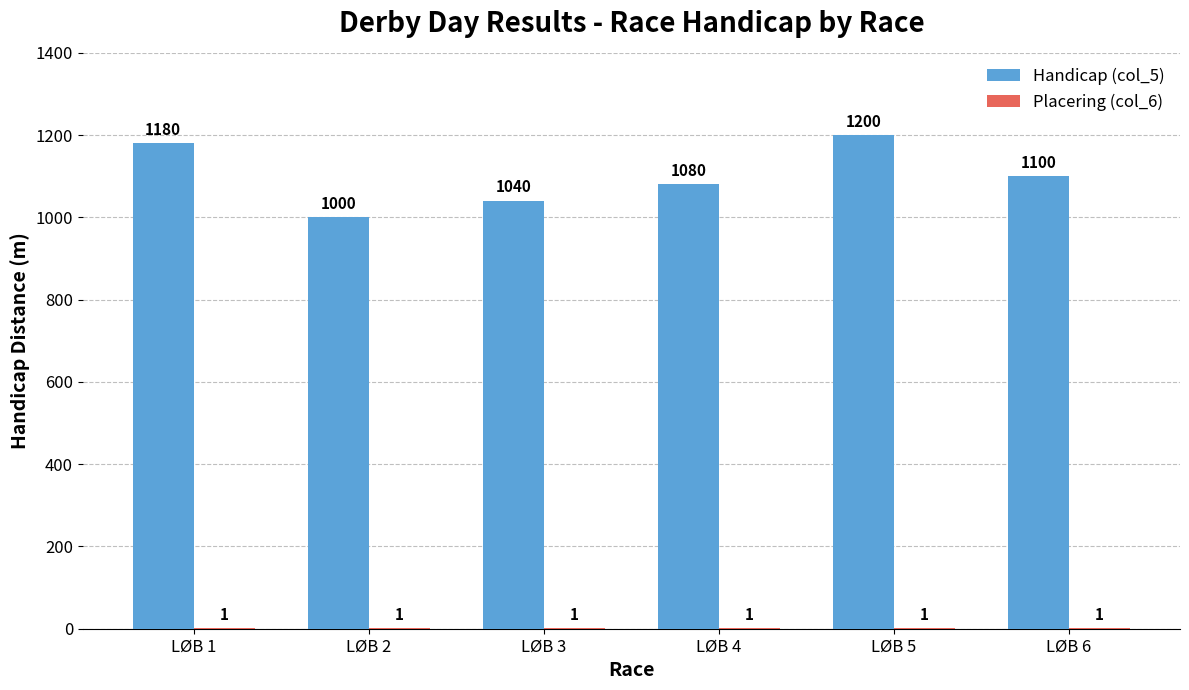

What is the total value across all series at LØB 2?

1001